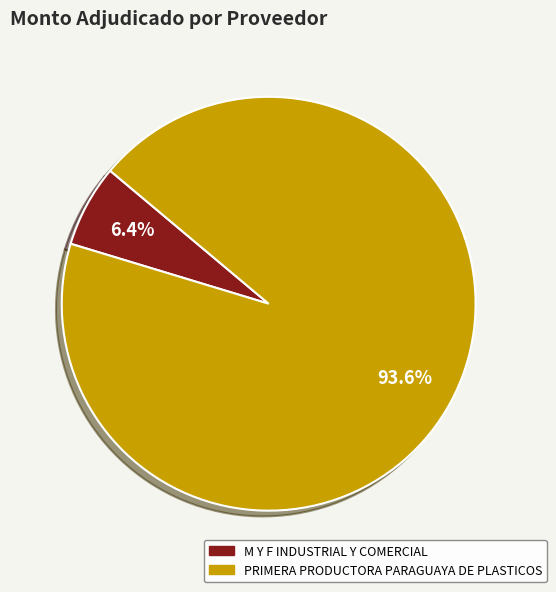

Approximately how many times larger is the value at PRIMERA PRODUCTORA PARAGUAYA DE PLASTICOS compared to M Y F INDUSTRIAL Y COMERCIAL?

14.6